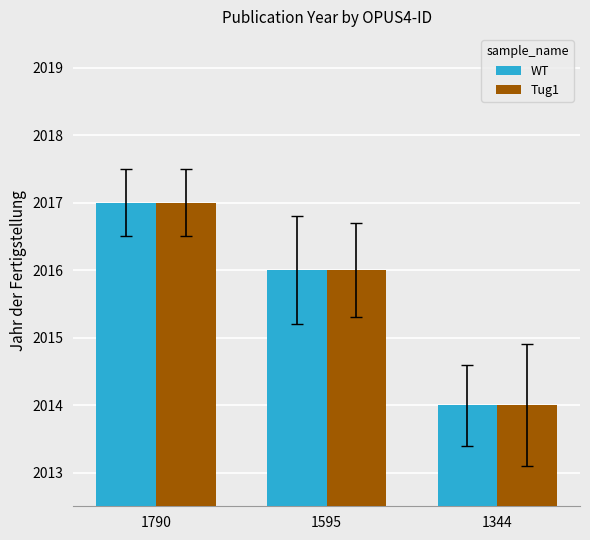

What is the total value across all series at 1344?

4028